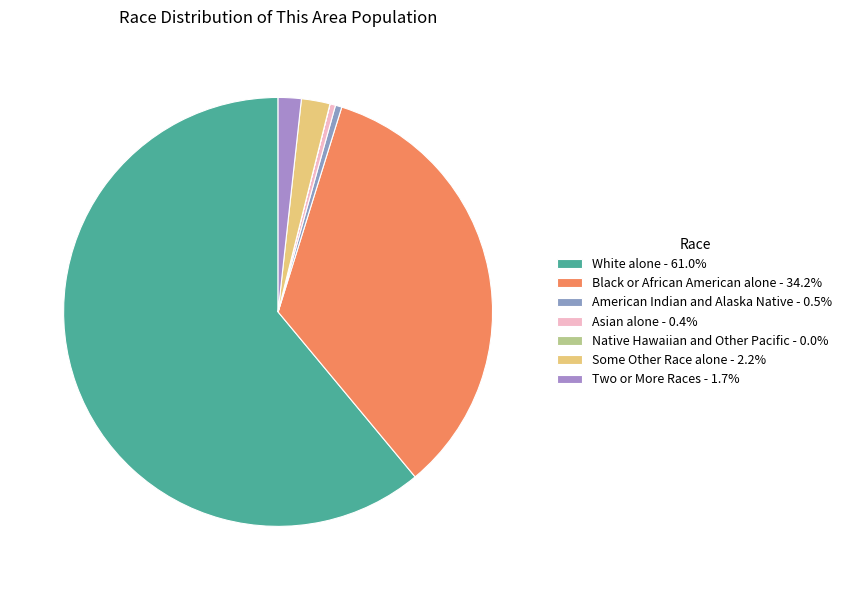

Is there any slice that represents more than half of the pie?

Yes